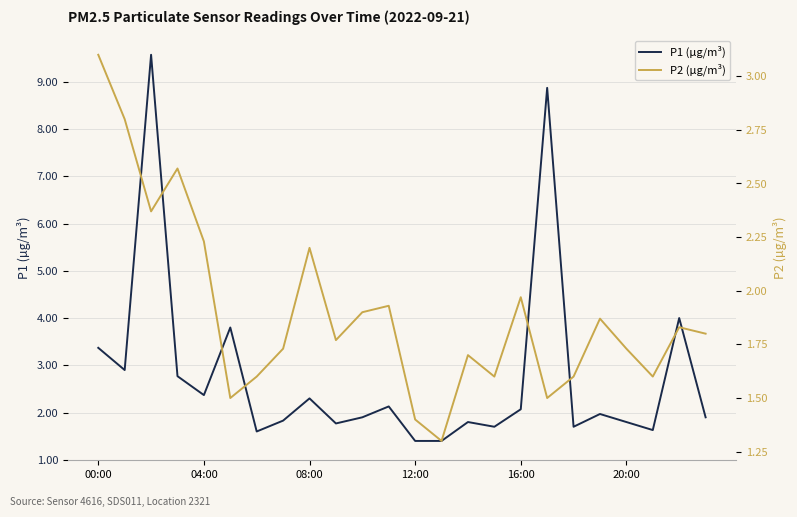

True or false: P2 (µg/m³) and P1 (µg/m³) intersect in this chart.

False